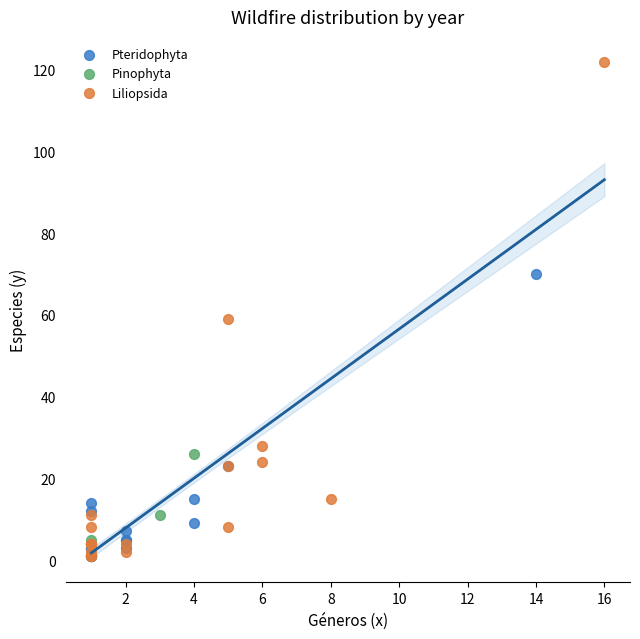

Which series reaches the maximum Y coordinate?

Liliopsida